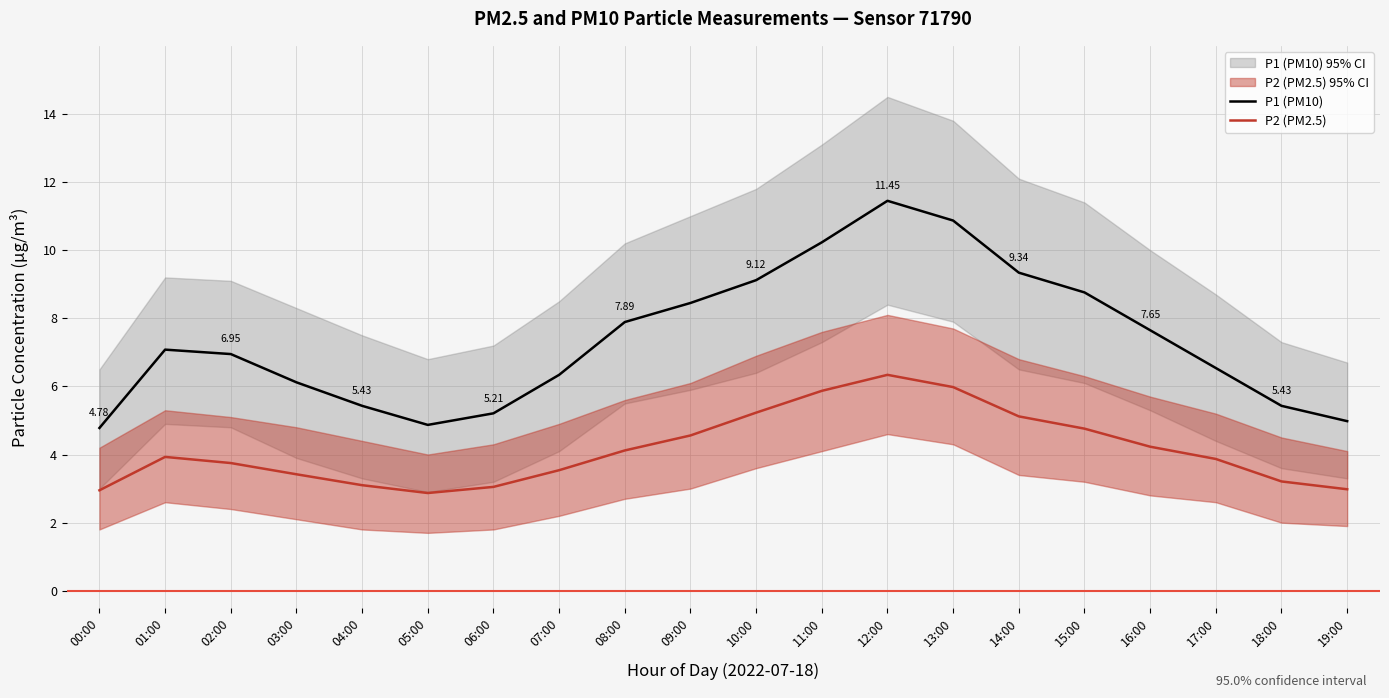

What are all the series names shown in the legend?

P1 (PM10), P2 (PM2.5)